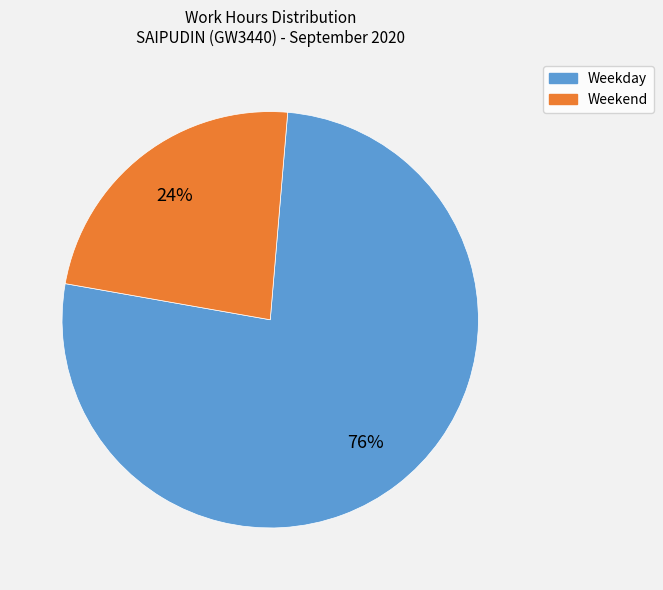

Is it true that Weekday is 65% of the pie?

False